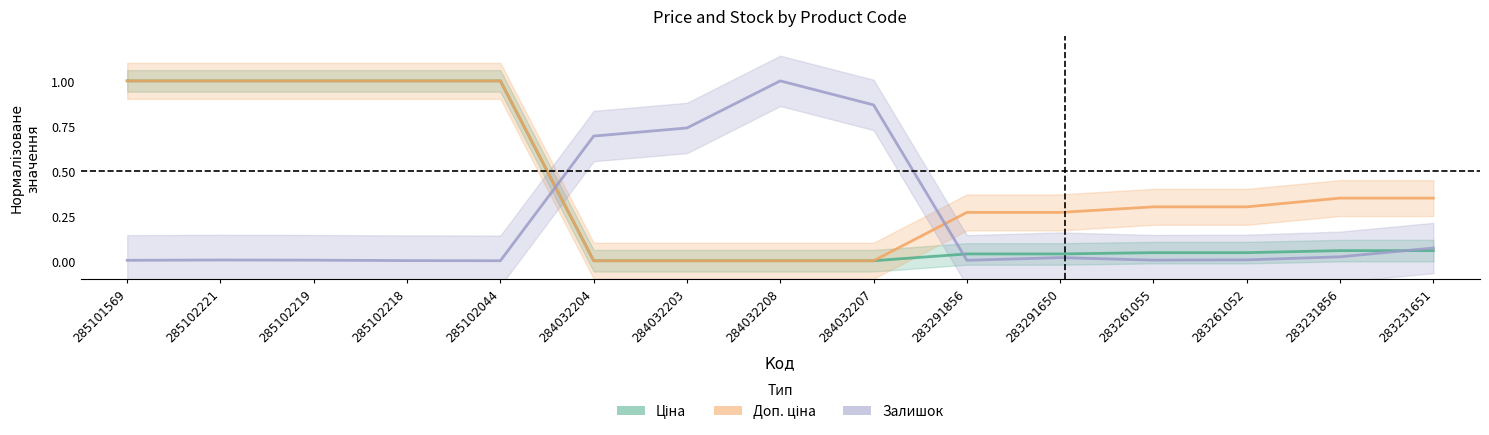

How many categories are shown in the chart?

15